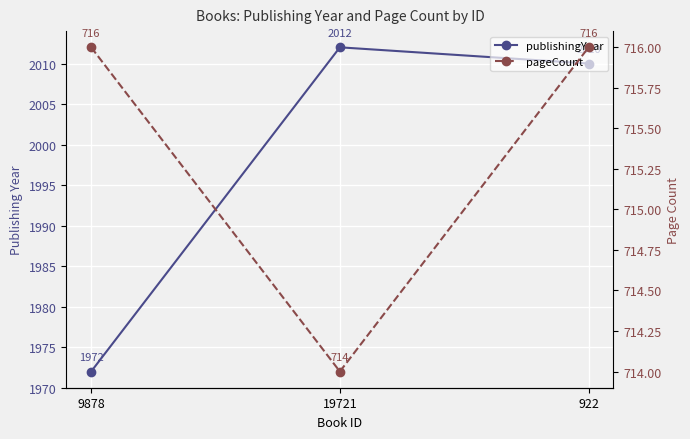

What is the difference between the maximum and minimum values in the publishingYear series?

40